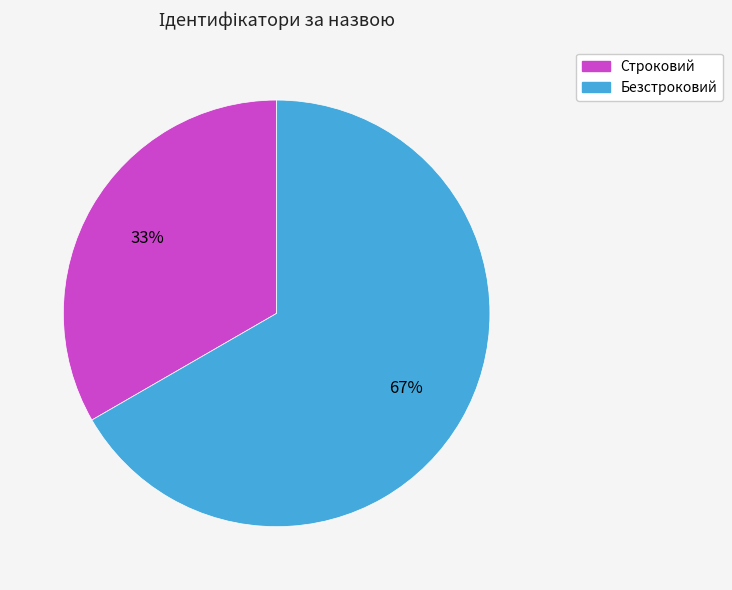

Which category has the biggest portion of the pie?

Безстроковий